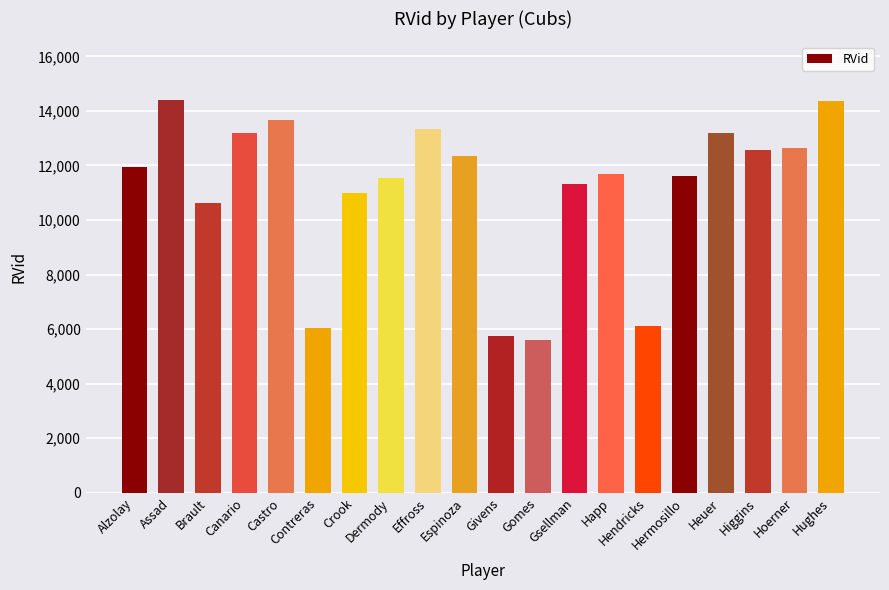

What is the label of the 12th bar from the left?

Gomes